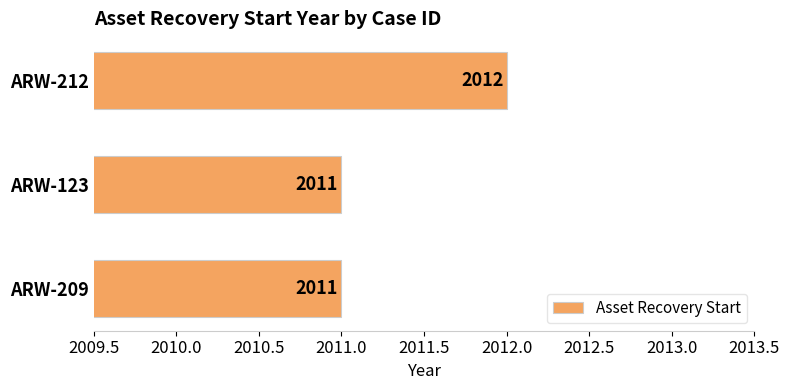

Reading top to bottom, what are all the values shown in this chart?

2012	2011	2011